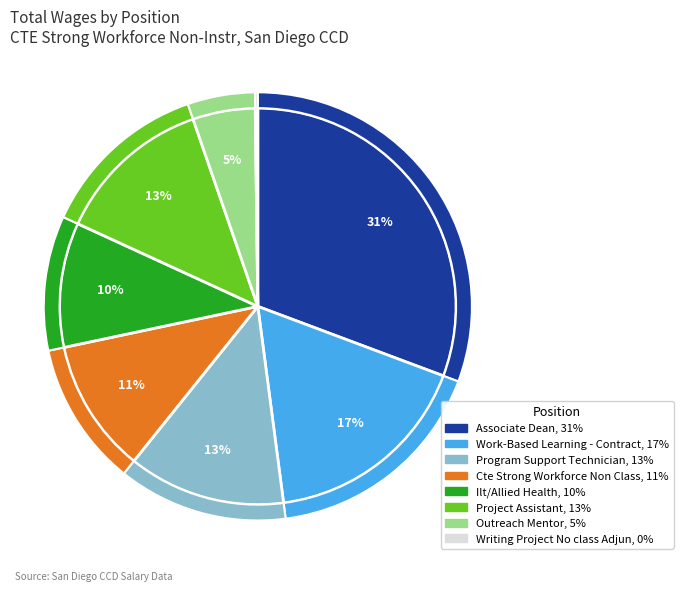

Count the number of slices in the pie.

8